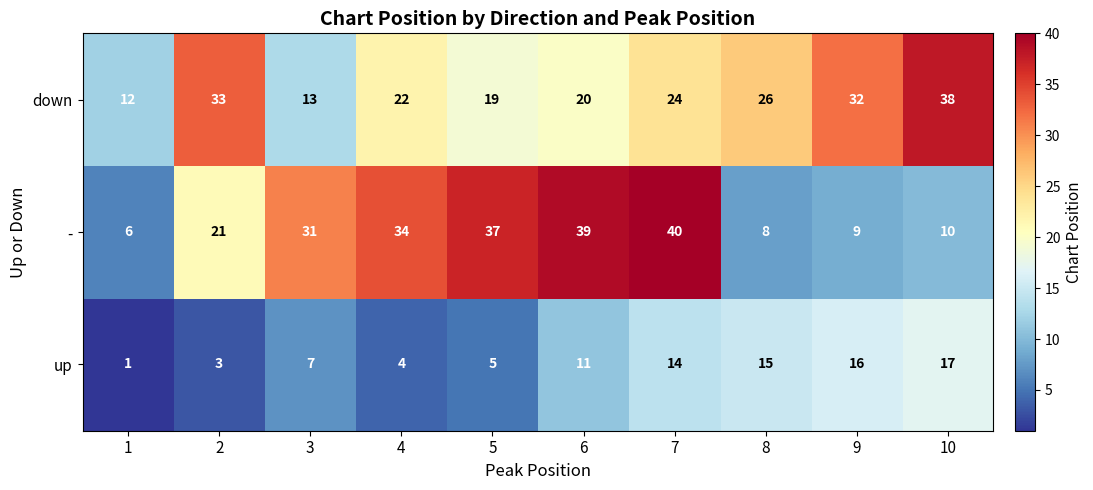

Reading right to left, transcribe all the data shown in this chart.

down: 10=38	9=32	8=26	7=24	6=20	5=19	4=22	3=13	2=33	1=12
-: 10=10	9=9	8=8	7=40	6=39	5=37	4=34	3=31	2=21	1=6
up: 10=17	9=16	8=15	7=14	6=11	5=5	4=4	3=7	2=3	1=1